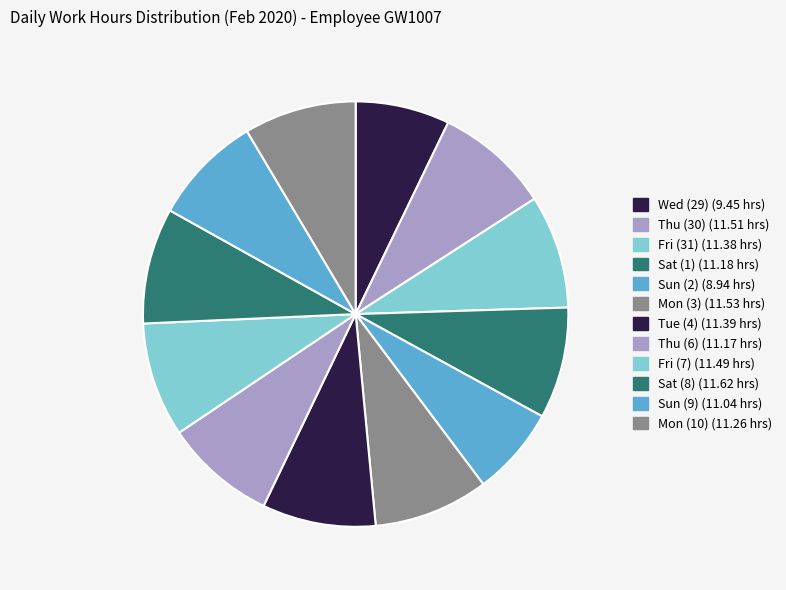

Does Fri (7) represent more than half of the total?

No